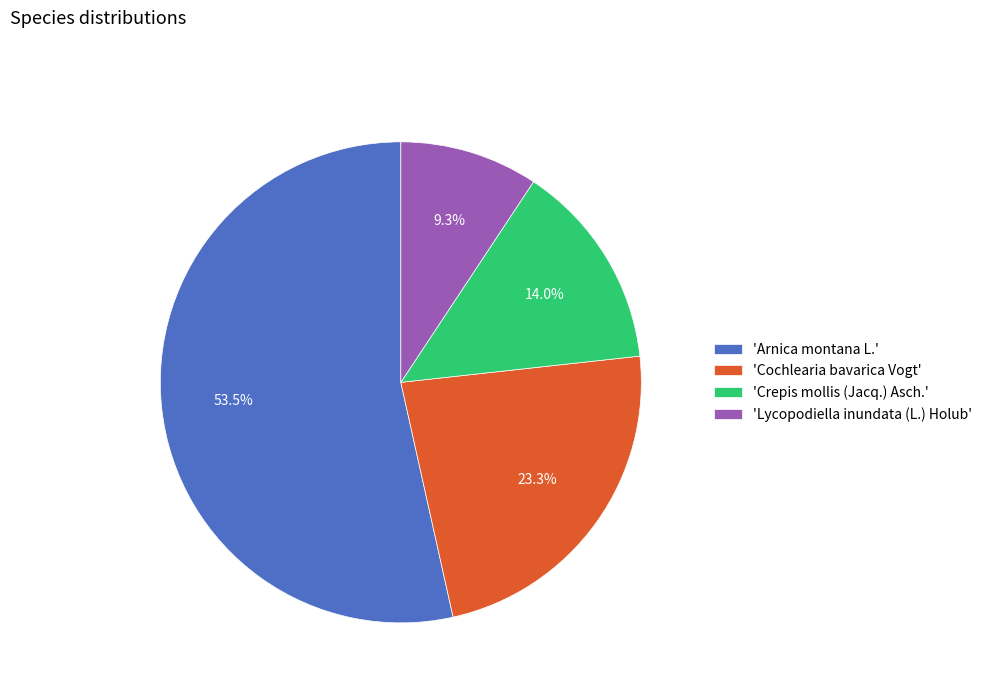

To the nearest percent, what is the average slice percentage?

25%